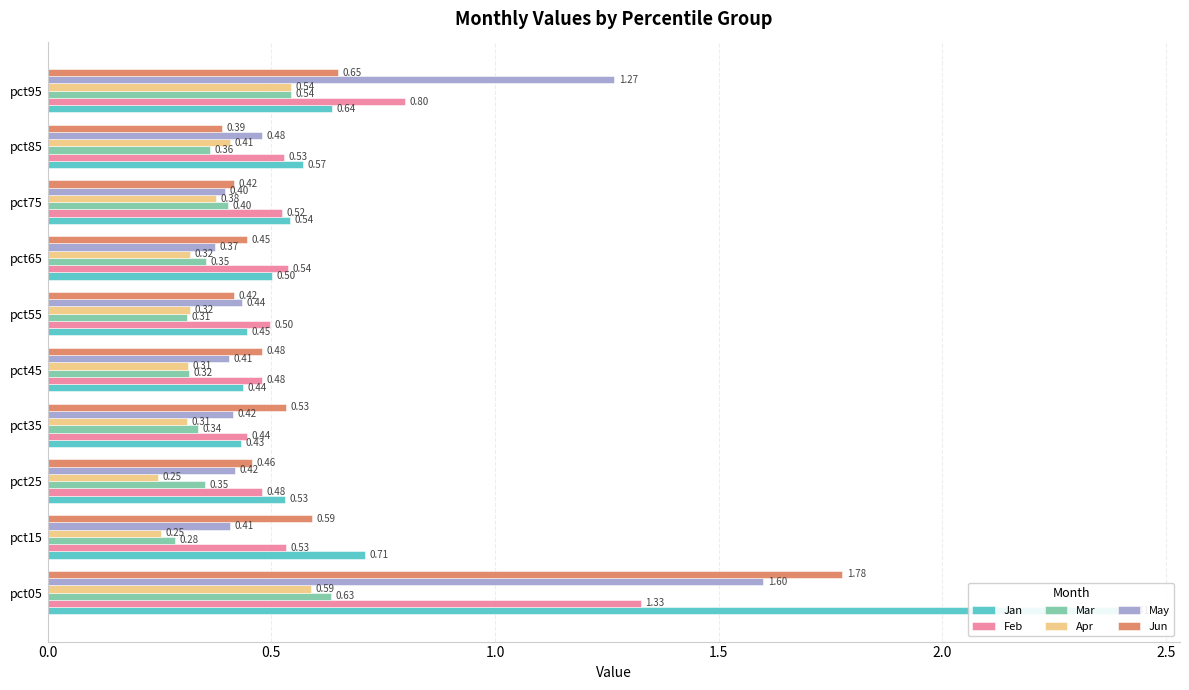

What is the highest value of the Jan series?

2.4